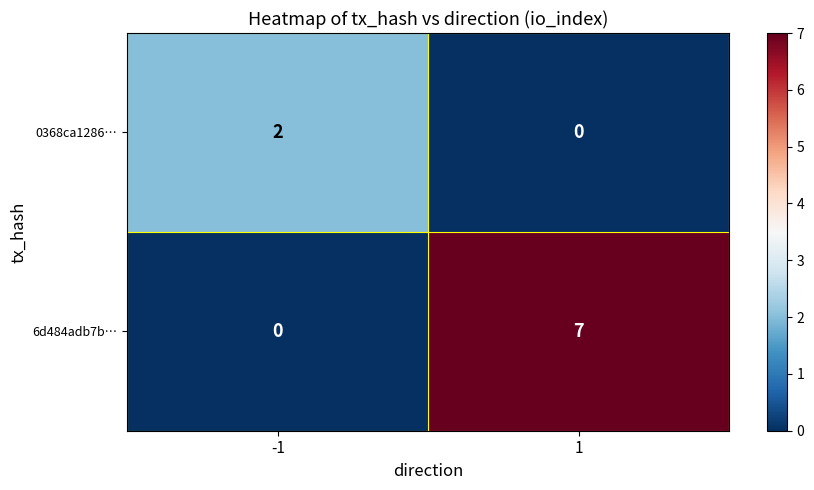

At 1, list the series in order from smallest to largest.

0368ca1286…, 6d484adb7b…